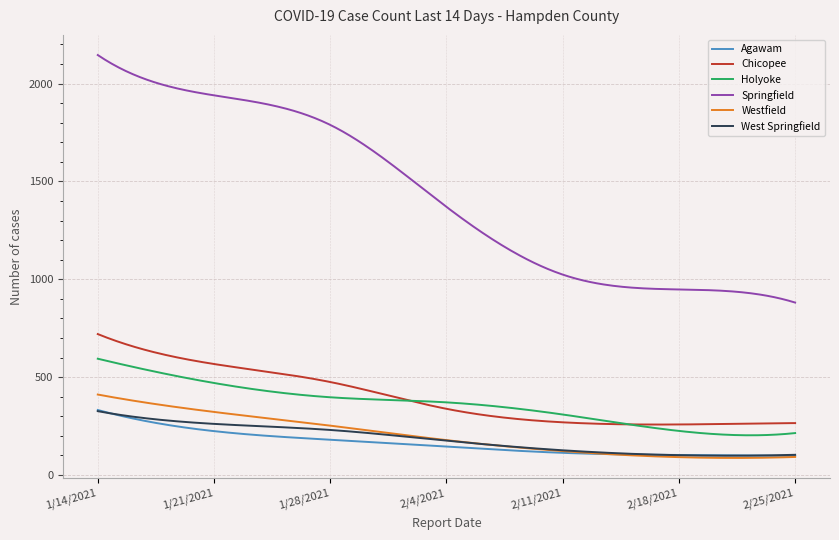

Which series has the largest range (max minus min)?

Springfield